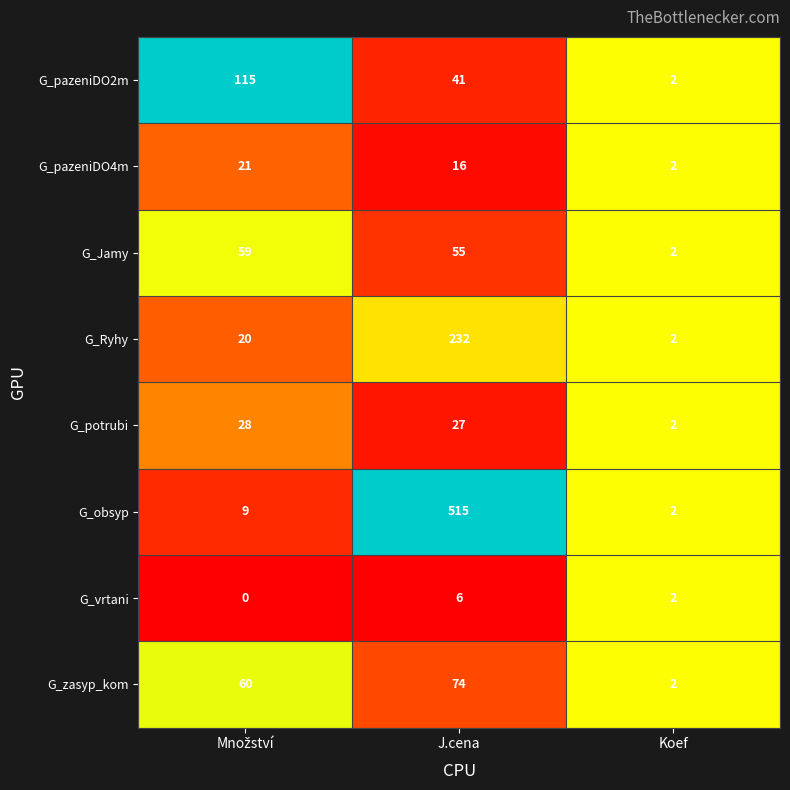

Is it true that G_Ryhy equals 338 at J.cena?

False